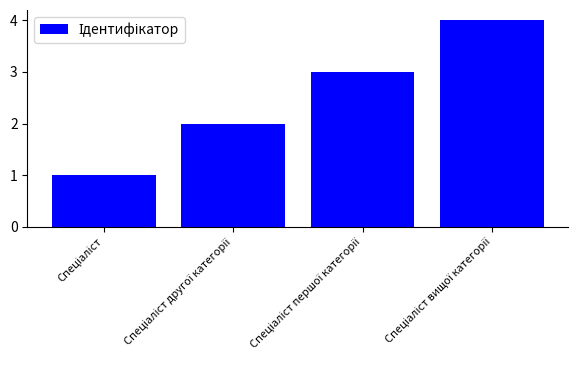

What is the value of the 4th bar from the left?

4